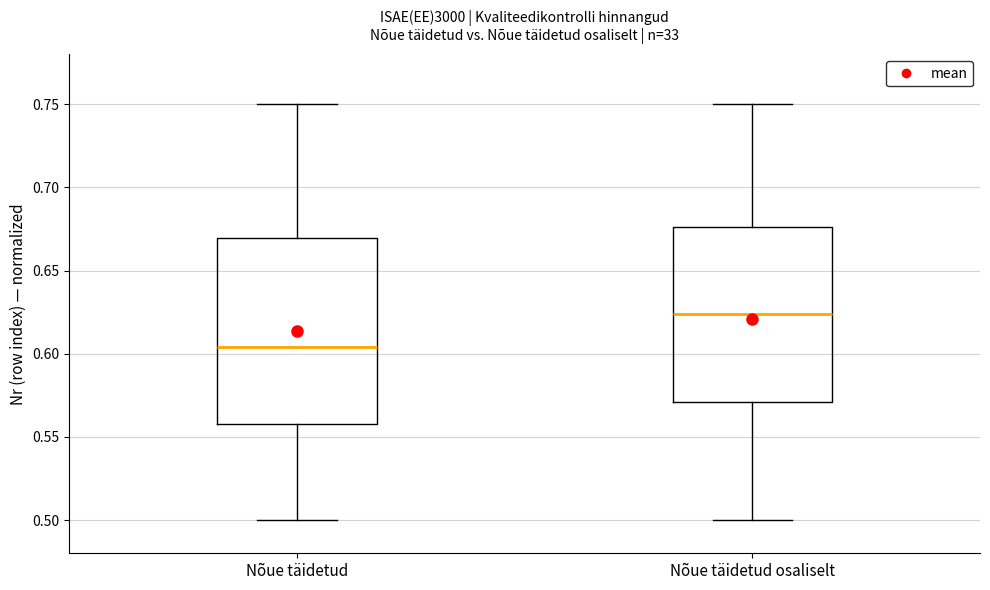

Which box is the tallest, from its lower edge to its upper edge?

Nõue täidetud